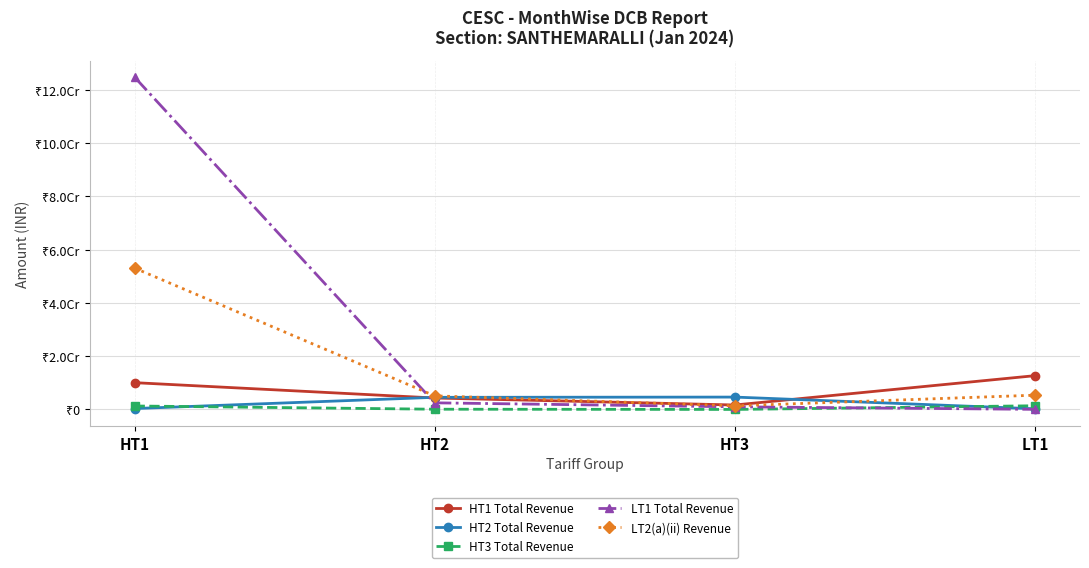

Where do HT1 Total Revenue and LT1 Total Revenue first cross each other?

HT1 and HT2